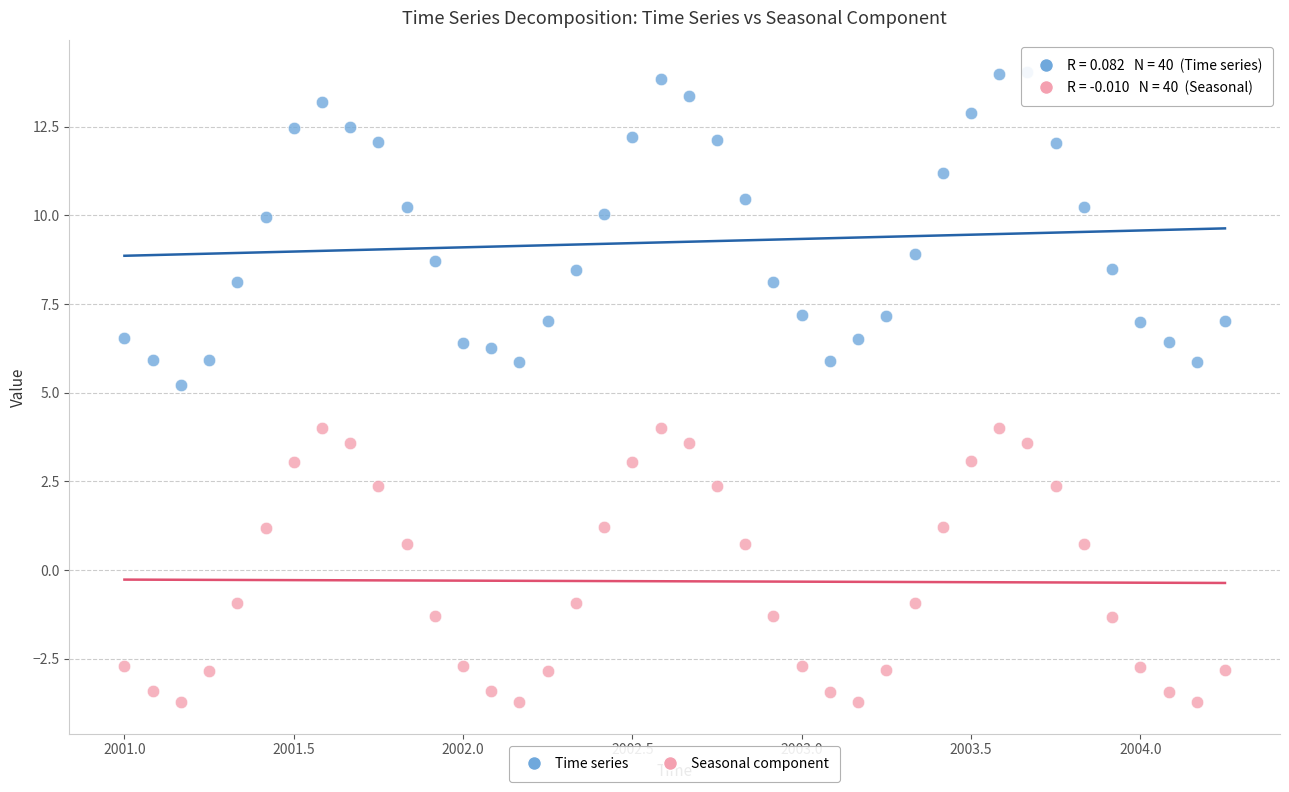

Which series has the largest Y range (max minus min)?

Time series